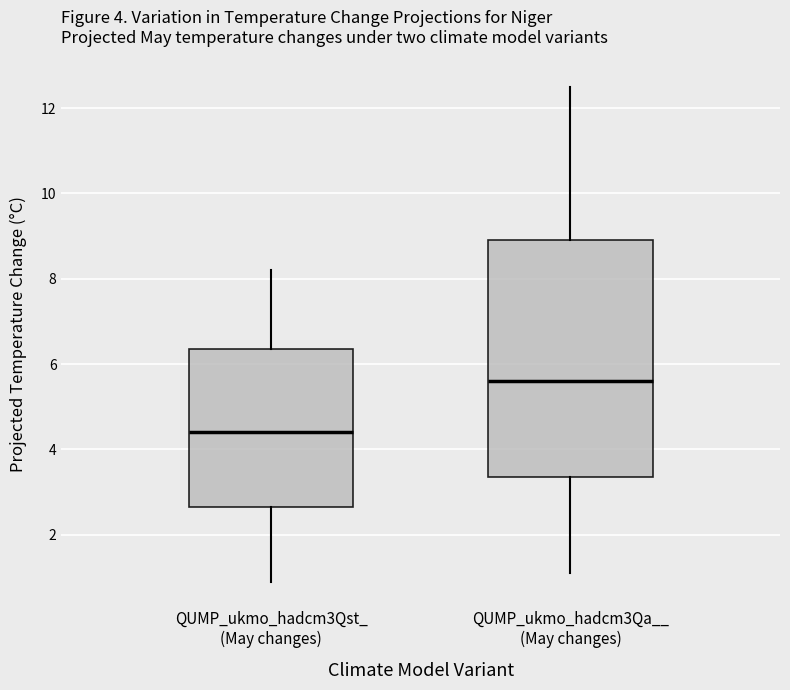

Comparing the boxes themselves (not the whiskers), which one is the tallest?

QUMP_ukmo_hadcm3Qa__ (May changes)